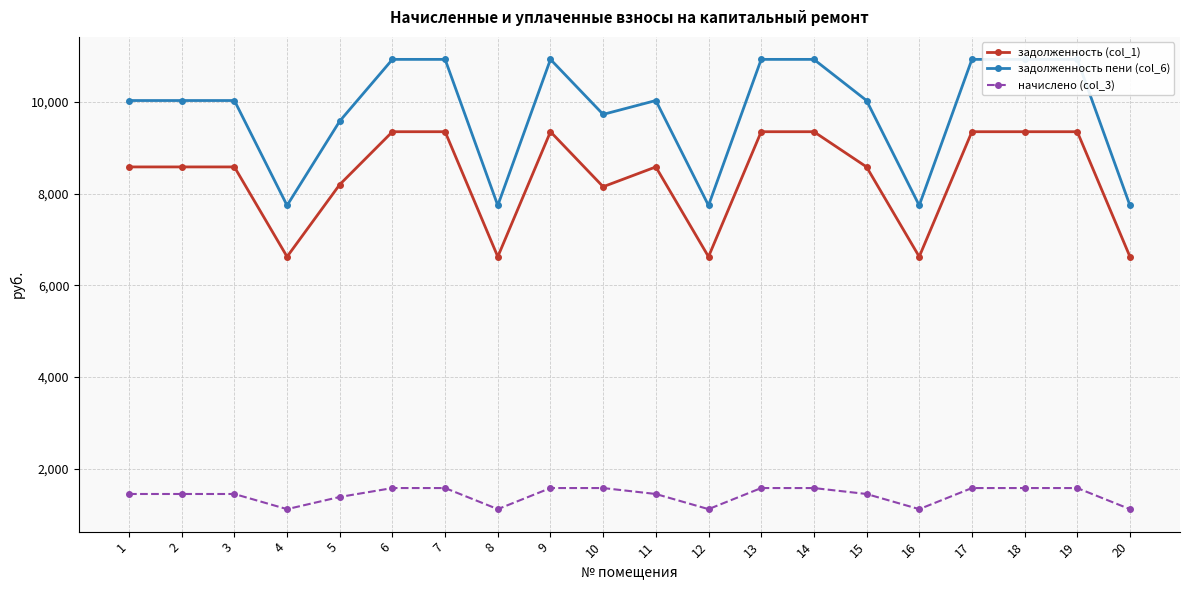

In задолженность пени (col_6), how many points are higher than both neighbors (excluding endpoints)?

2